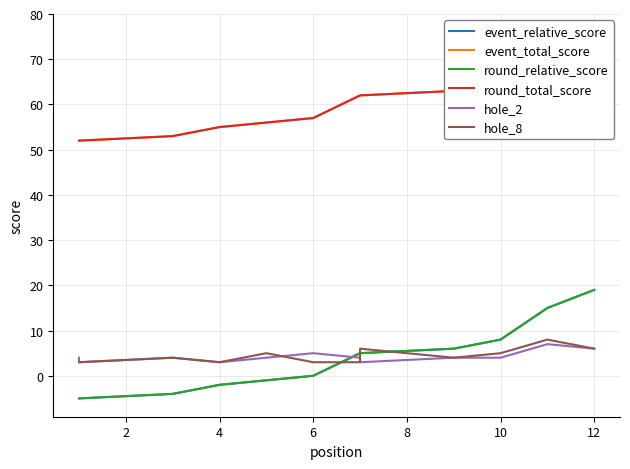

True or false: round_total_score and hole_2 cross at least once.

False